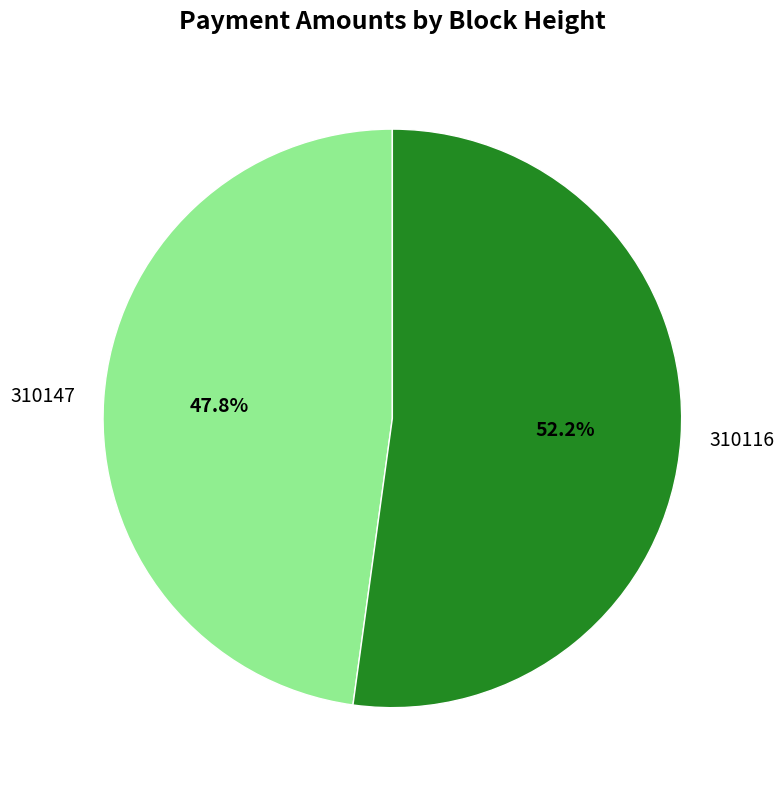

How much of the chart is everything except 310116?

47.8%